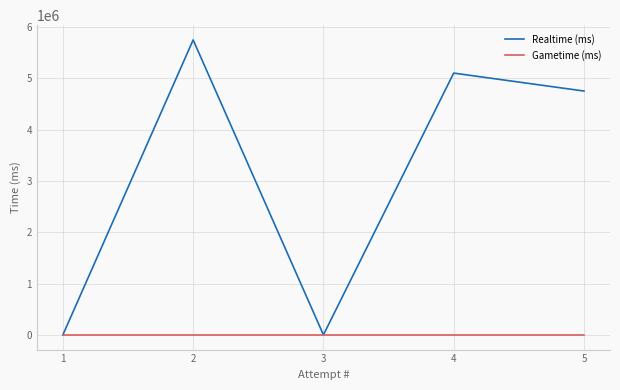

The value of Realtime (ms) at 2 is 2325978. True or false?

False